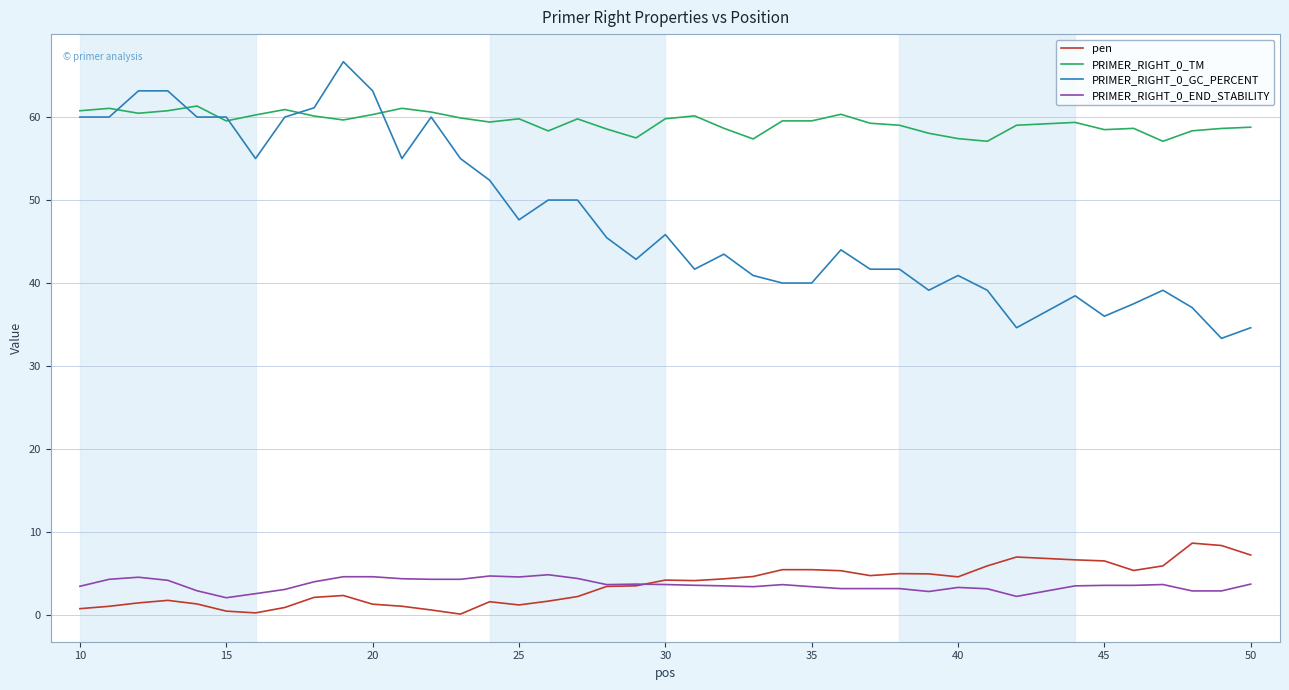

Which series has the largest total across all categories?

PRIMER_RIGHT_0_TM